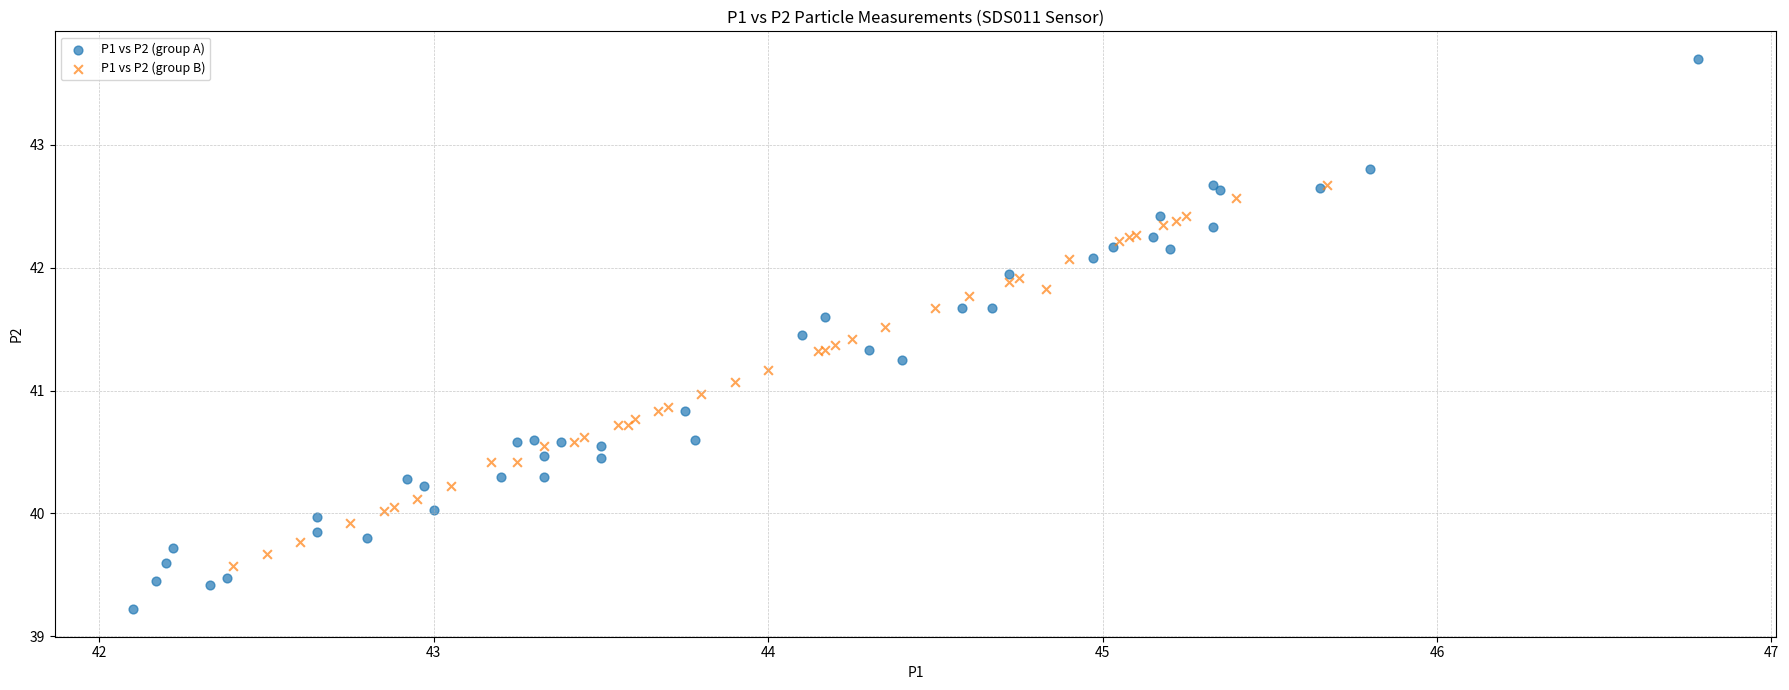

Which series has the widest spread of Y values?

P1 vs P2 (group A)